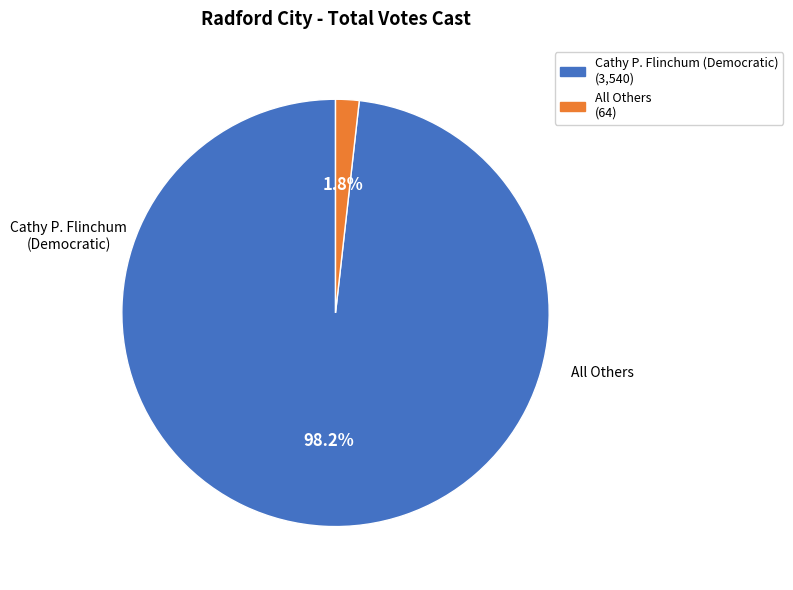

Is it true that Cathy P. Flinchum (Democratic) is 98% of the pie?

True